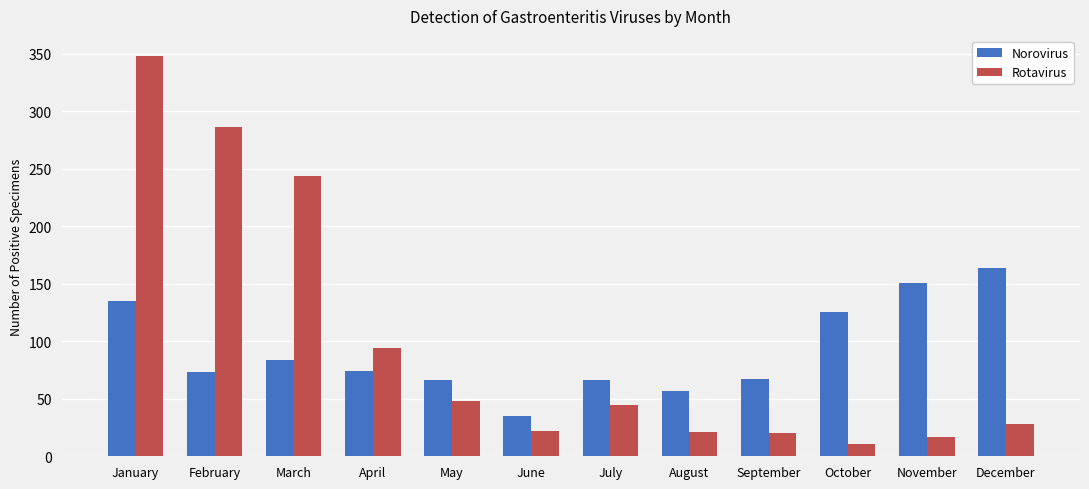

How many categories are shown in the chart?

12